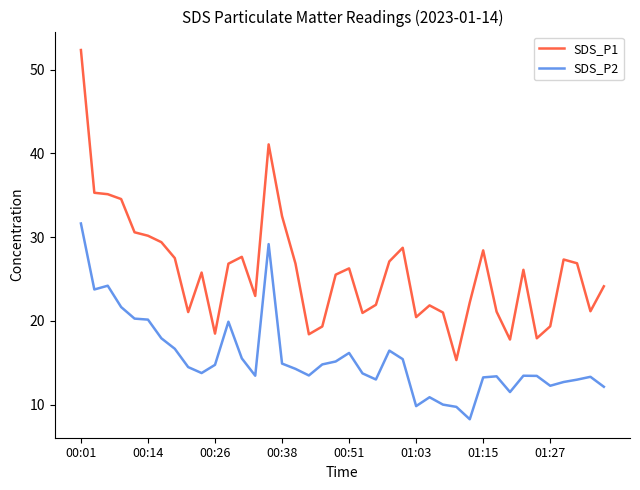

Which series has the largest total across all categories?

SDS_P1